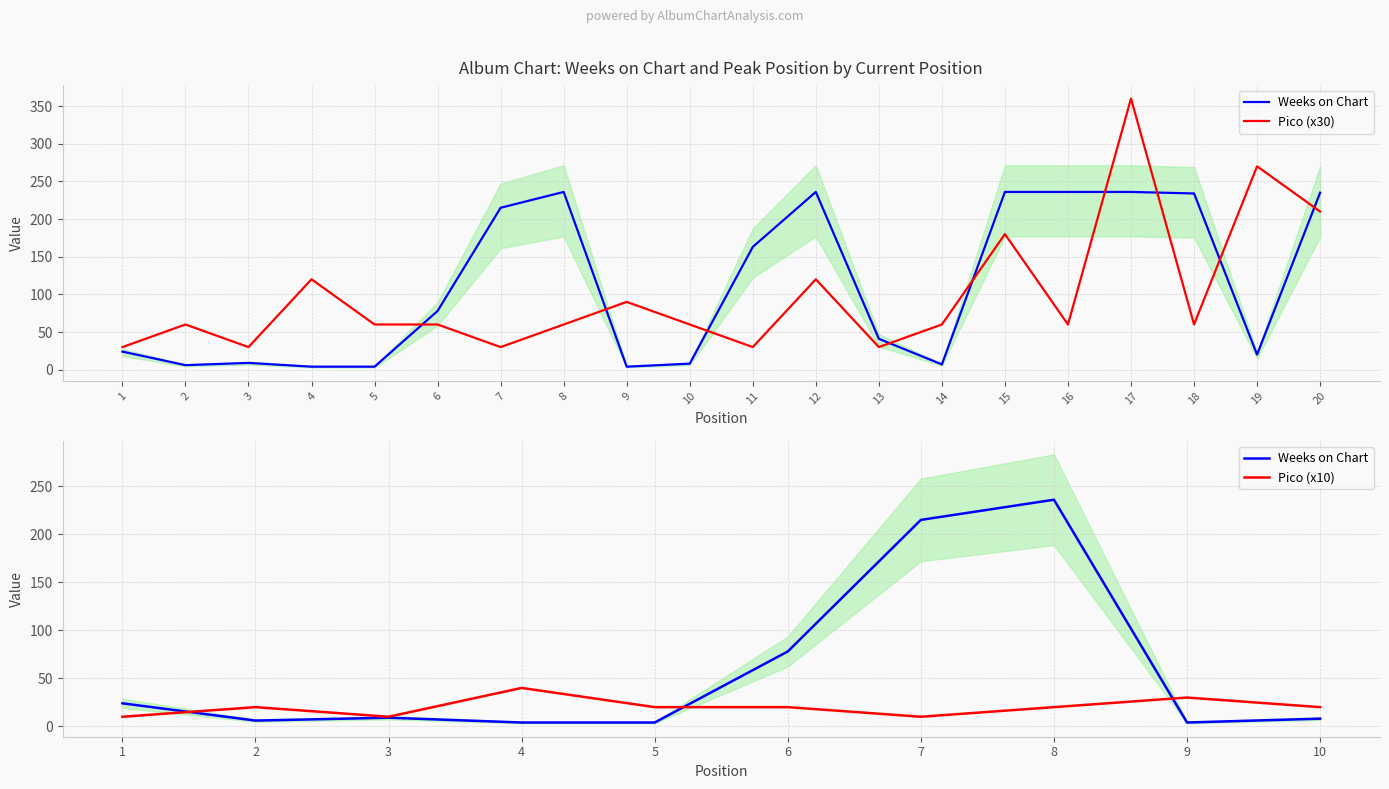

What is the value of the Weeks on Chart point at the 12th from the left?

236